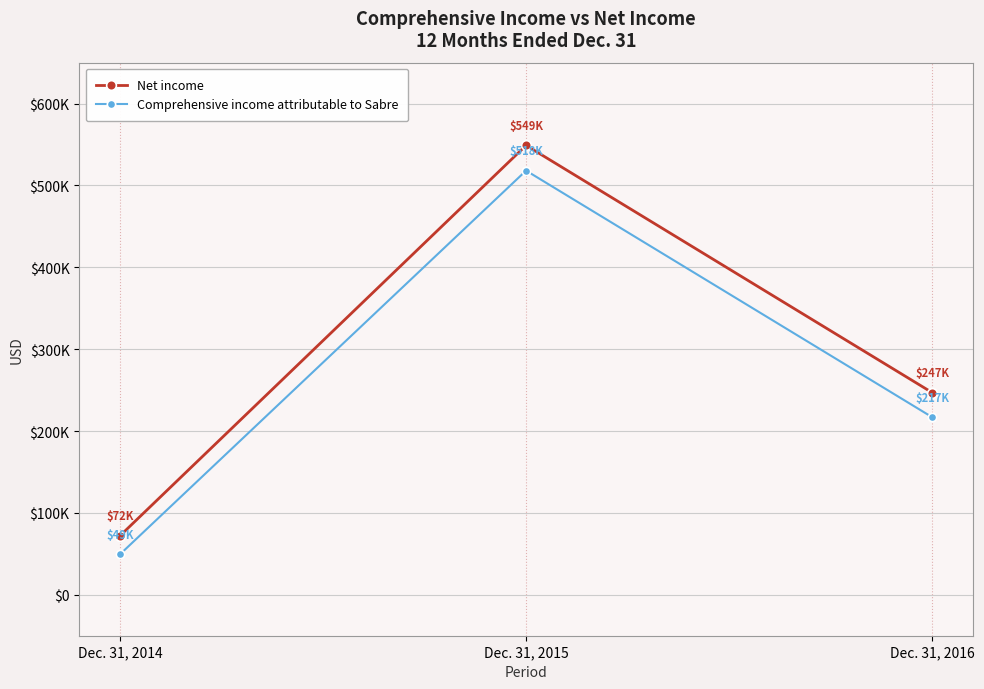

Does the chart have visible grid lines?

Yes